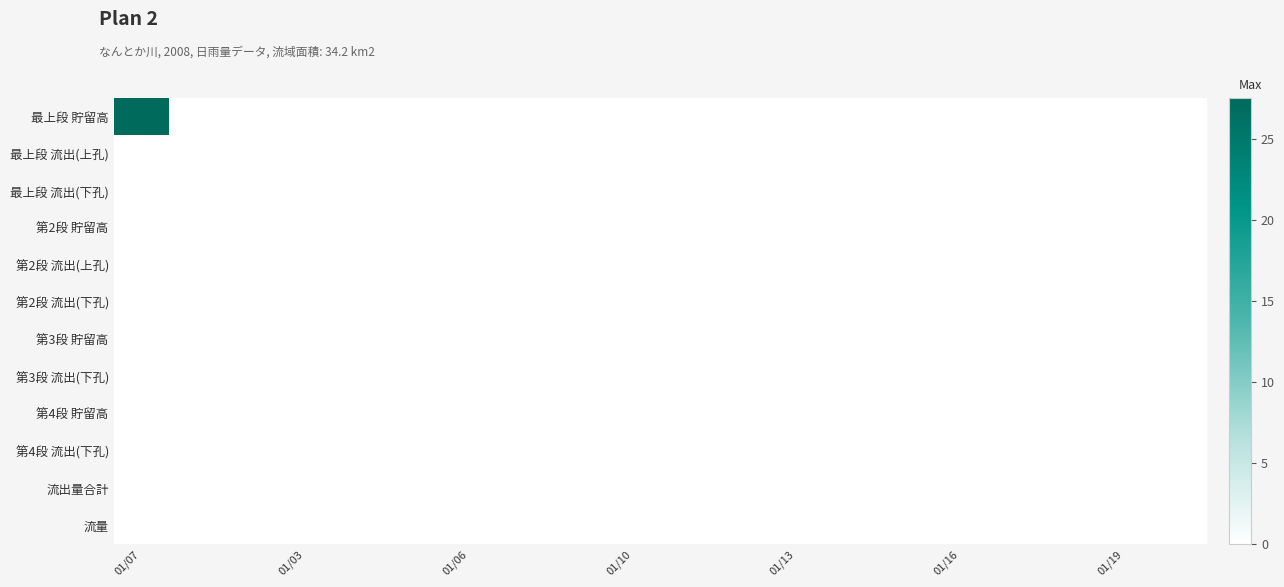

List the series in order of their peak value, highest first.

最上段 貯留高, 最上段 流出(上孔), 最上段 流出(下孔), 第2段 貯留高, 第2段 流出(上孔), 第2段 流出(下孔), 第3段 貯留高, 第3段 流出(下孔), 第4段 貯留高, 第4段 流出(下孔), 流出量合計, 流量